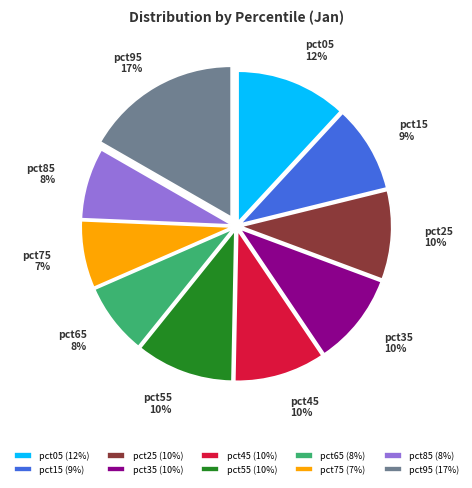

Do pct55 and pct95 together represent more than half of the pie?

No